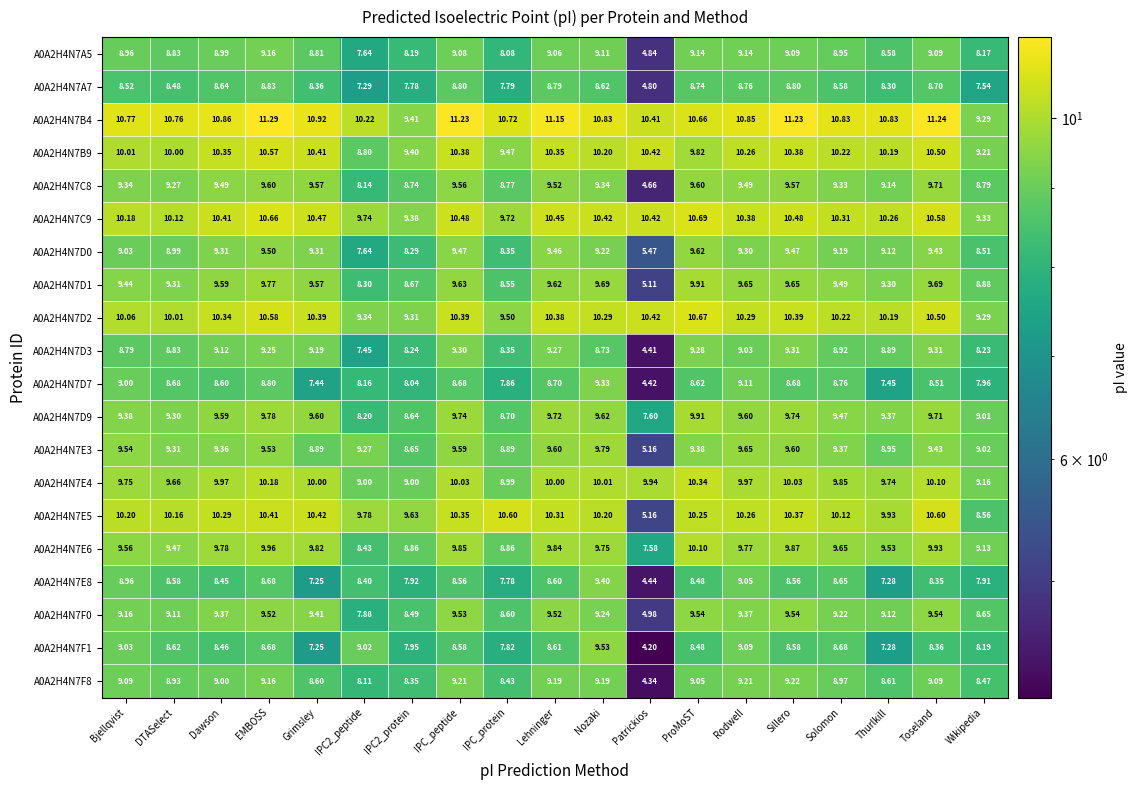

At which category is the sum across all series the highest?

EMBOSS